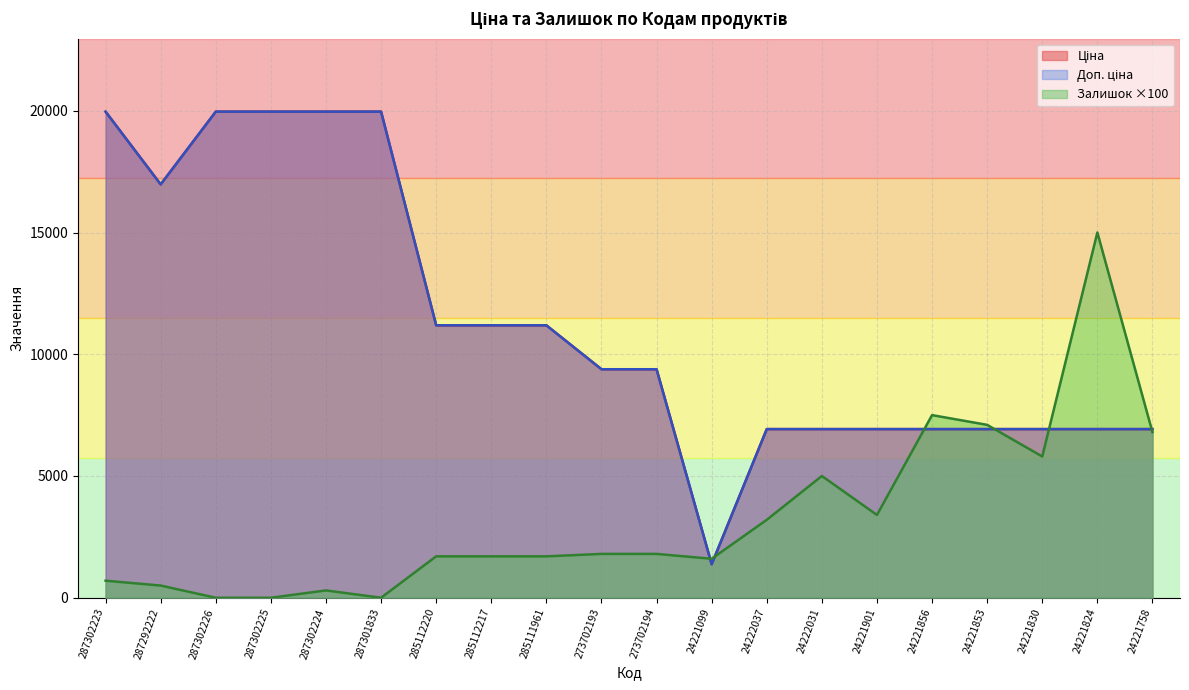

List the series in order of their peak value, lowest first.

Залишок, Ціна, Доп. ціна